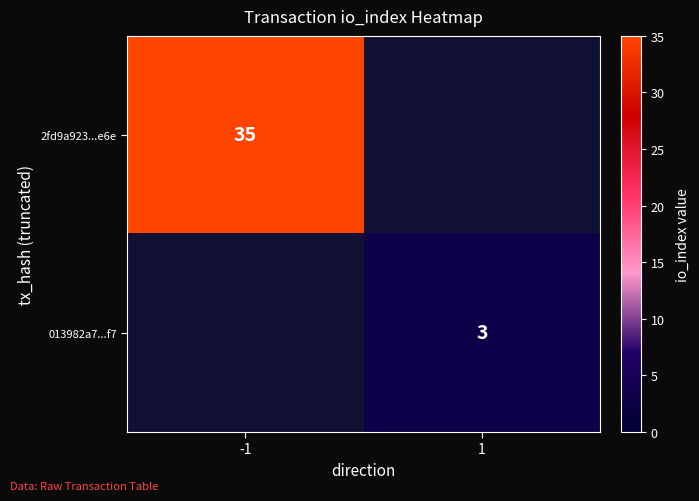

Is it true that 013982a7...f7 equals 3 at 1?

True